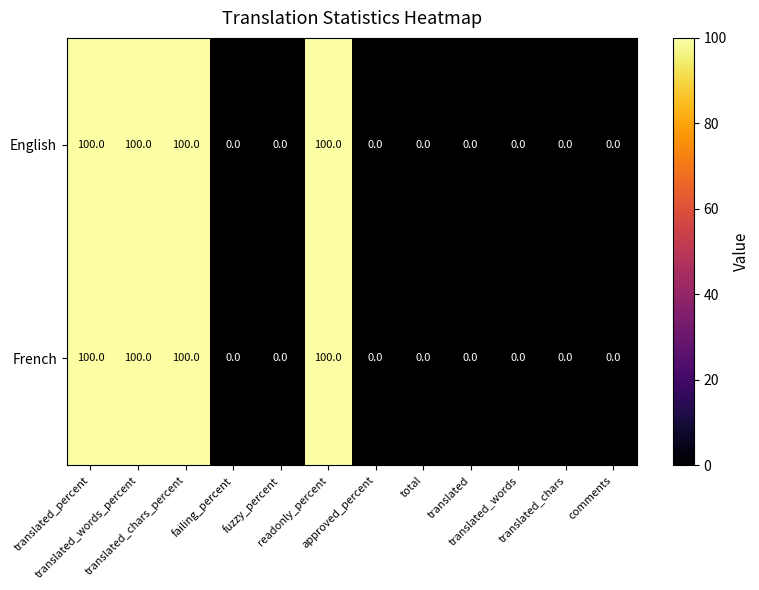

At how many categories does at least one series exceed 33?

4